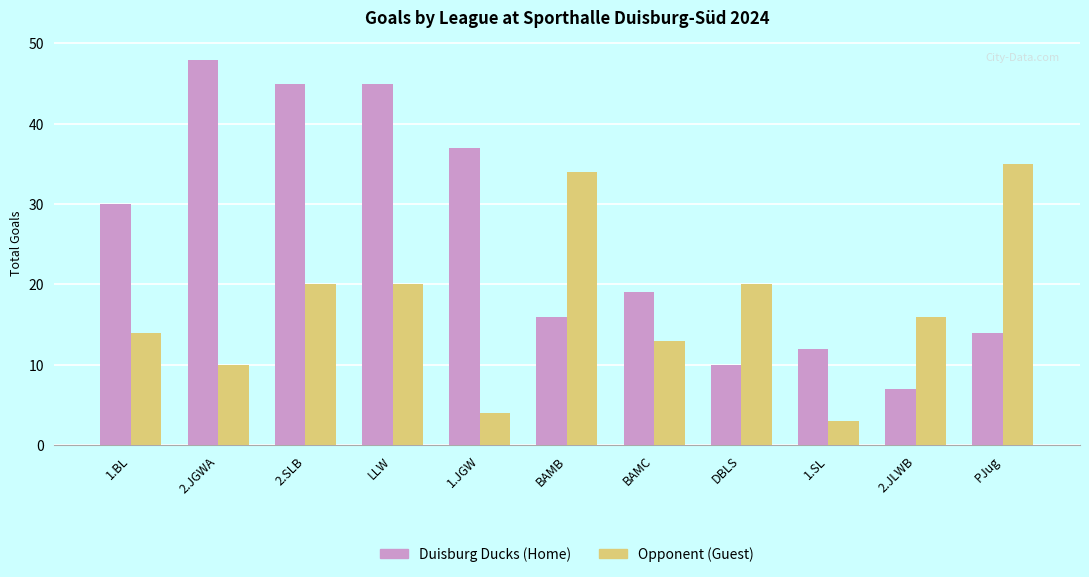

List the series in order of their peak value, lowest first.

Opponent (Guest), Duisburg Ducks (Home)